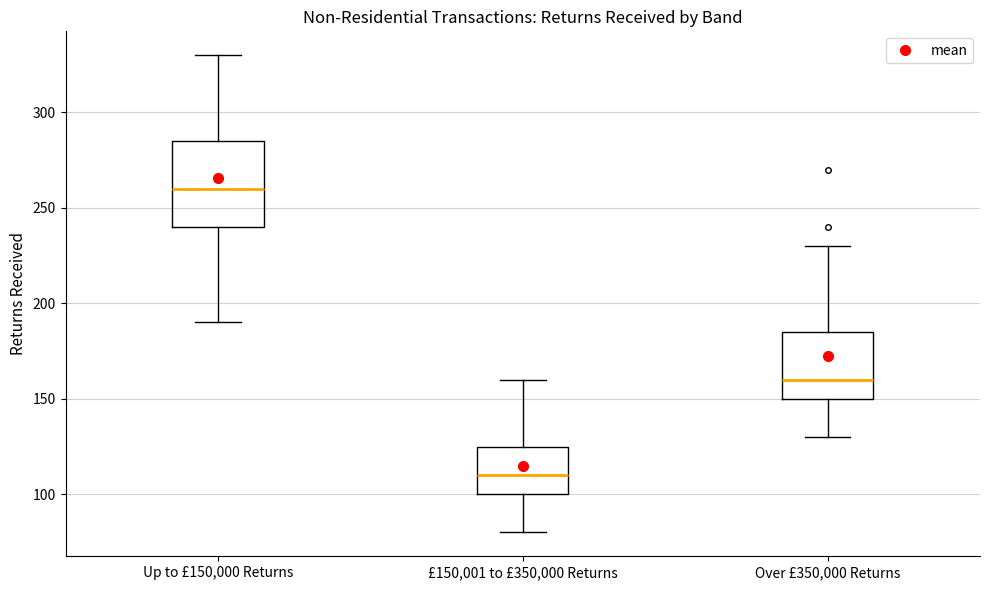

Which box is the tallest, from its lower edge to its upper edge?

Up to £150,000 Returns